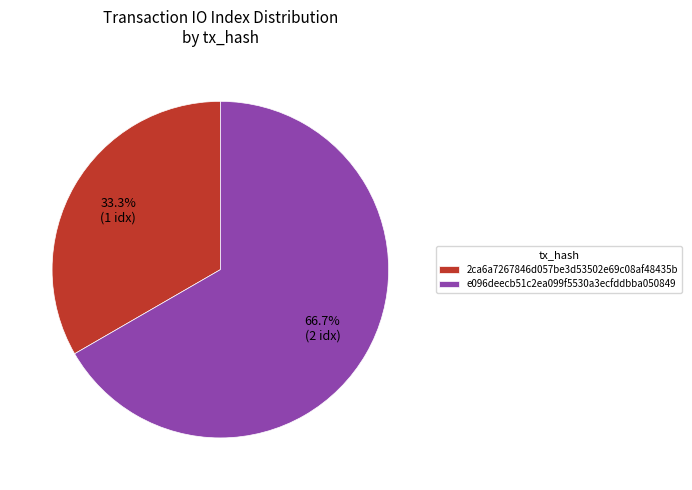

Combined, do 2ca6a7267846d057be3d53502e69c08af48435b and e096deecb51c2ea099f5530a3ecfddbba050849 account for over 50%?

Yes